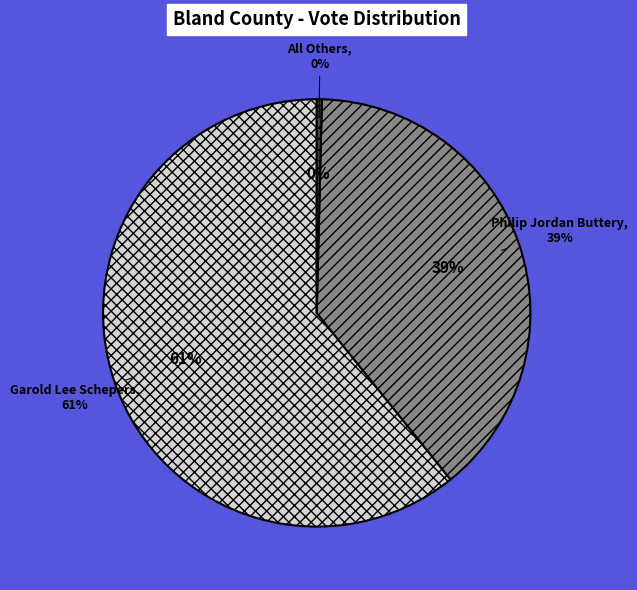

Do Garold Lee Schepers and Philip Jordan Buttery together represent more than half of the pie?

Yes